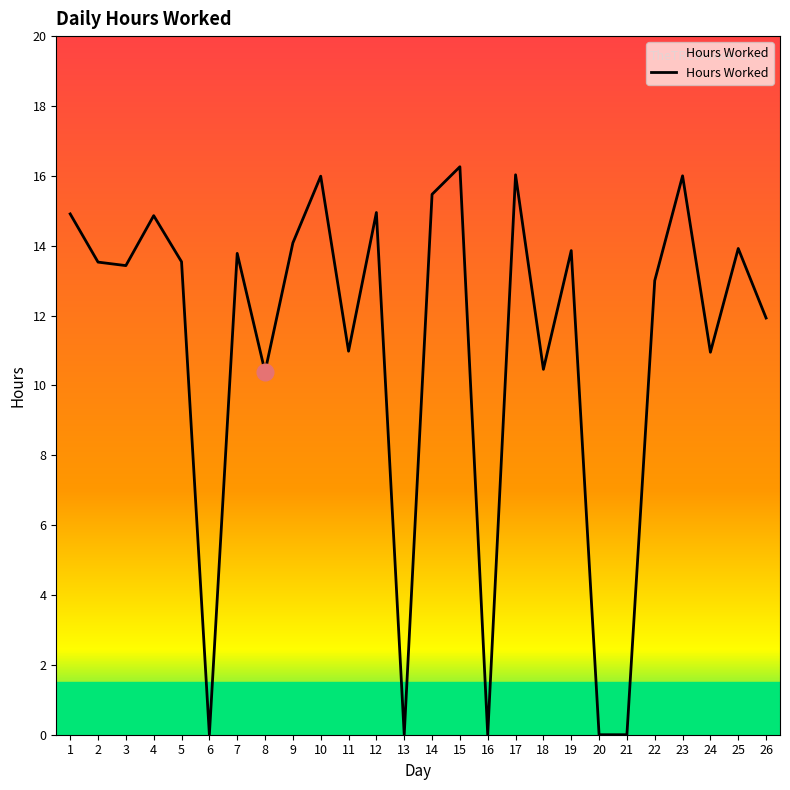

What is the maximum value shown in the chart?

16.3